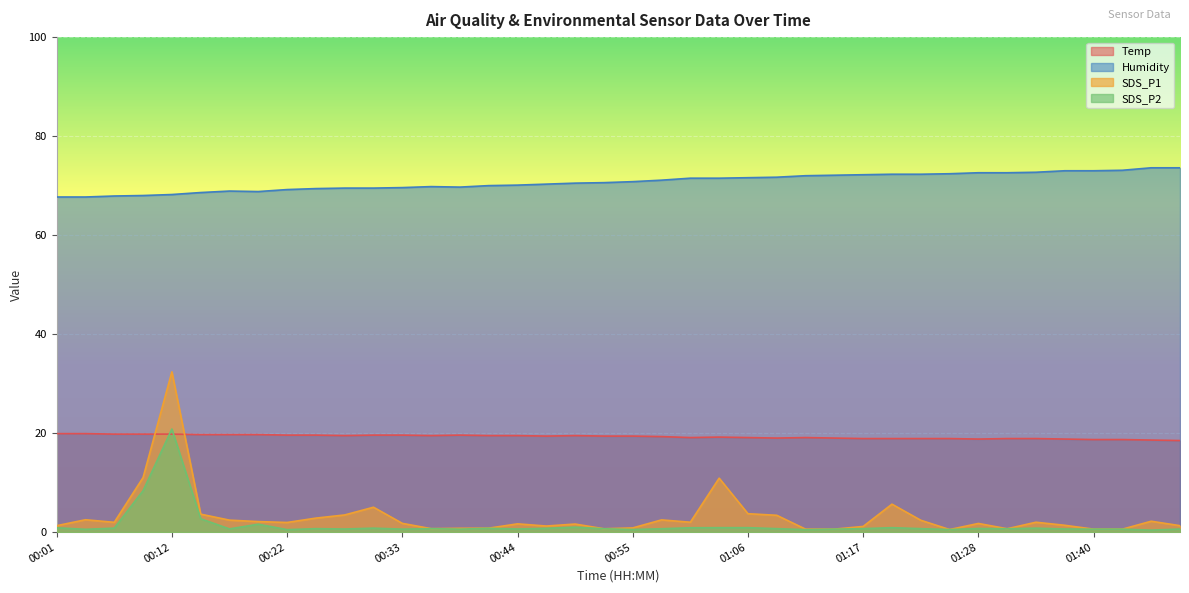

Reading left to right, transcribe all the data shown in this chart.

Temp: 19.9	19.9	19.8	19.8	19.8	19.7	19.7	19.7	19.6	19.6	19.5	19.6	19.6	19.5	19.6	19.5	19.5	19.4	19.5	19.4	19.4	19.3	19.1	19.2	19.1	19.0	19.1	19.0	18.9	18.9	18.9	18.9	18.8	18.9	18.9	18.8	18.7	18.7	18.6	18.5
Humidity: 67.7	67.7	67.9	68.0	68.2	68.6	68.9	68.8	69.2	69.4	69.5	69.5	69.6	69.8	69.7	70.0	70.1	70.3	70.5	70.6	70.8	71.1	71.5	71.5	71.6	71.7	72.0	72.1	72.2	72.3	72.3	72.4	72.6	72.6	72.7	73.0	73.0	73.1	73.6	73.6
SDS_P1: 1.3	2.5	2.0	11.0	32.4	3.6	2.4	2.1	1.9	2.8	3.5	5.0	1.8	0.7	0.8	0.8	1.7	1.2	1.6	0.7	0.8	2.5	2.0	10.9	3.7	3.4	0.6	0.6	1.1	5.7	2.4	0.5	1.8	0.7	2.0	1.4	0.6	0.6	2.2	1.3
SDS_P2: 0.9	0.6	0.8	8.4	20.8	2.7	0.7	1.6	0.5	0.7	0.6	0.8	0.6	0.7	0.6	0.8	0.6	0.8	1.0	0.7	0.5	0.7	0.9	0.9	0.9	0.7	0.5	0.6	0.7	0.9	0.7	0.5	0.7	0.7	0.8	0.6	0.6	0.6	0.4	0.6